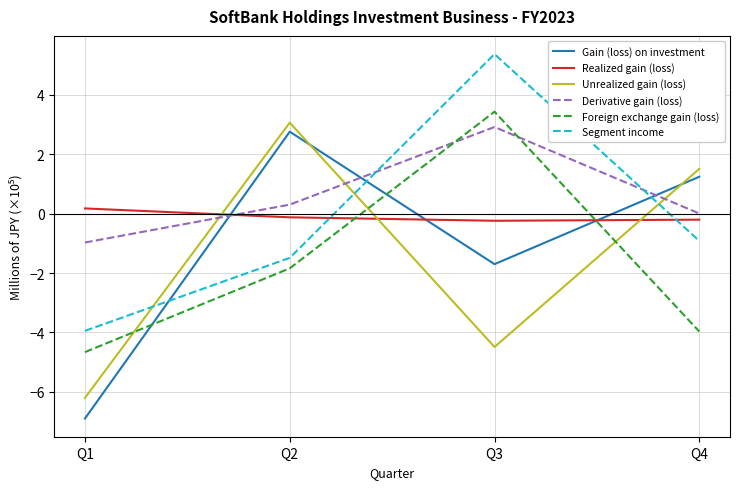

What is the maximum value for Unrealized gain (loss)?

3.1